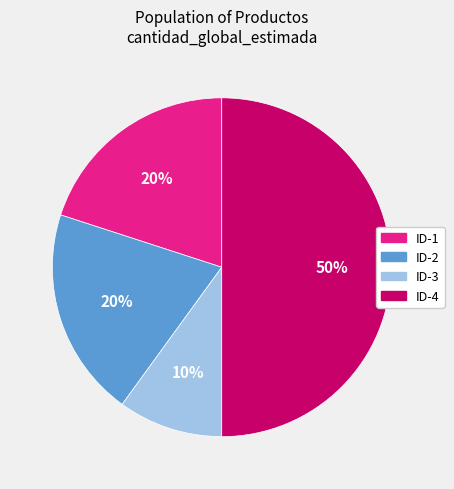

To the nearest percent, what is the average slice percentage?

25%